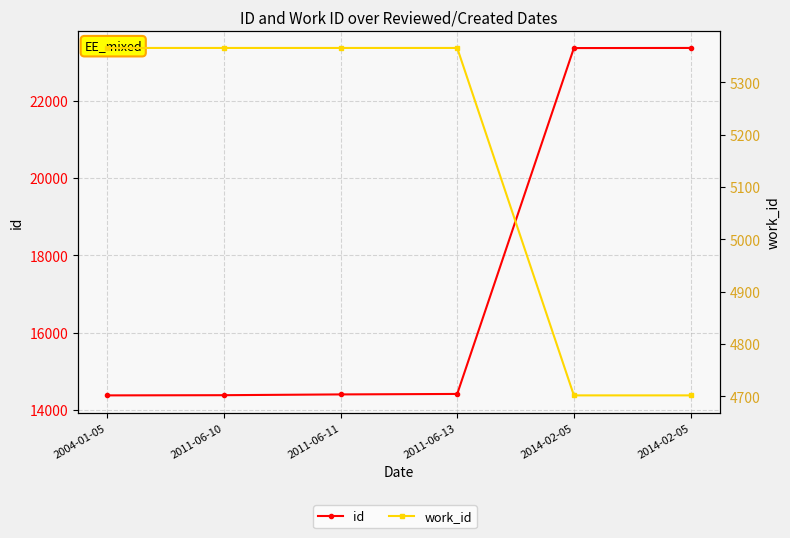

Rank the categories by work_id value from highest to lowest.

2004-01-05, 2011-06-10, 2011-06-11, 2011-06-13, 2014-02-05, 2014-02-05